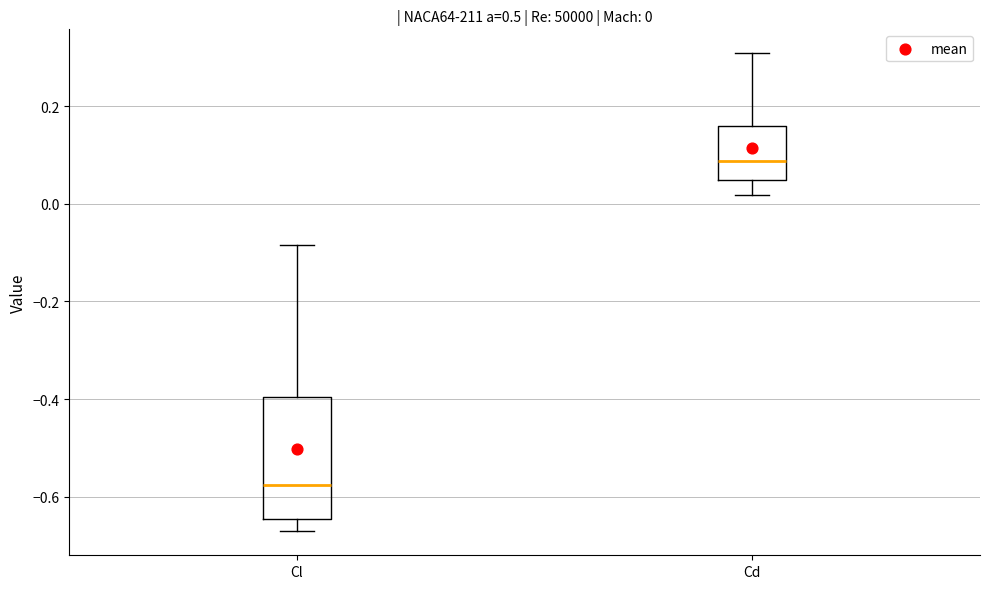

Which box's median line is the lowest?

Cl